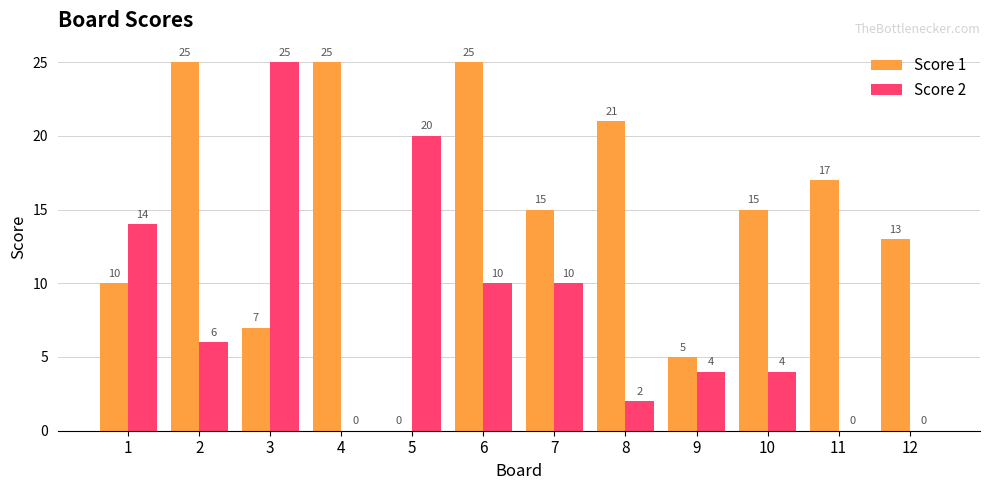

What is the sum of all Score 2 values?

95